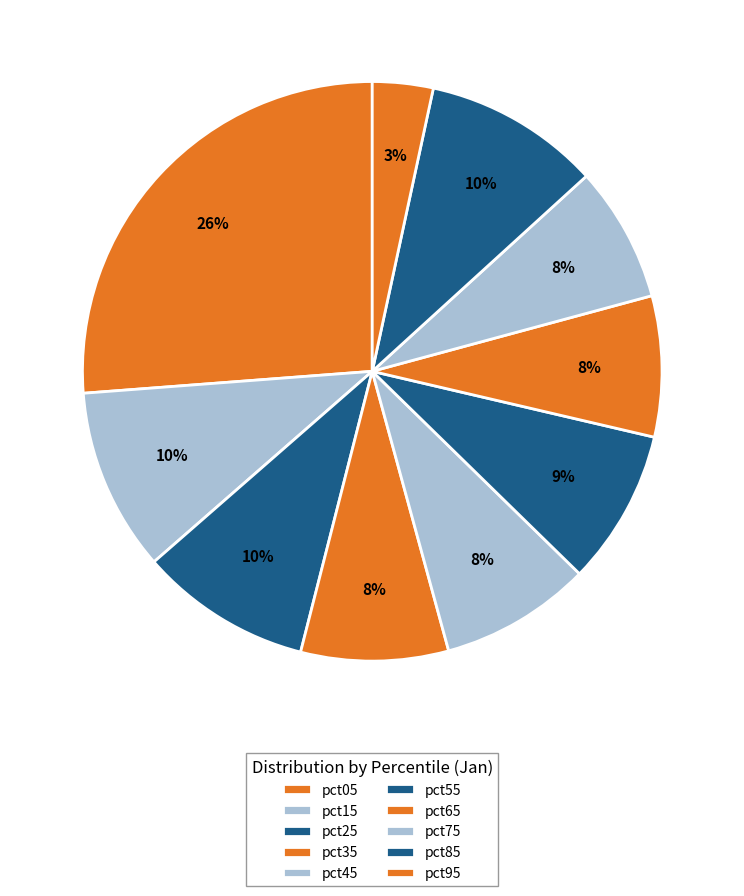

How many segments does this pie chart have?

10